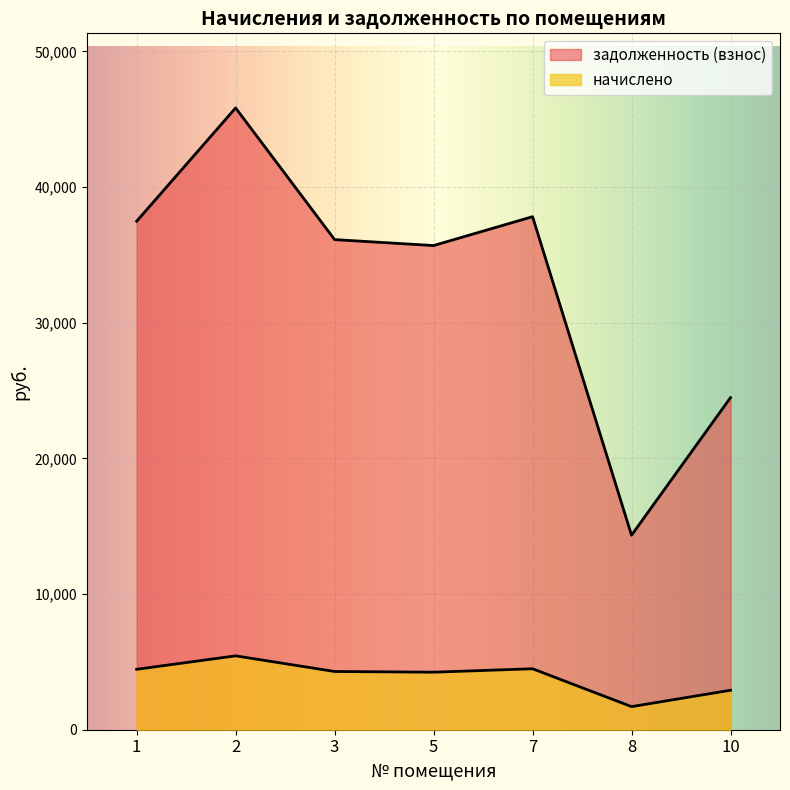

What is the sum of the начислено values at 8 and 5?

5944.6